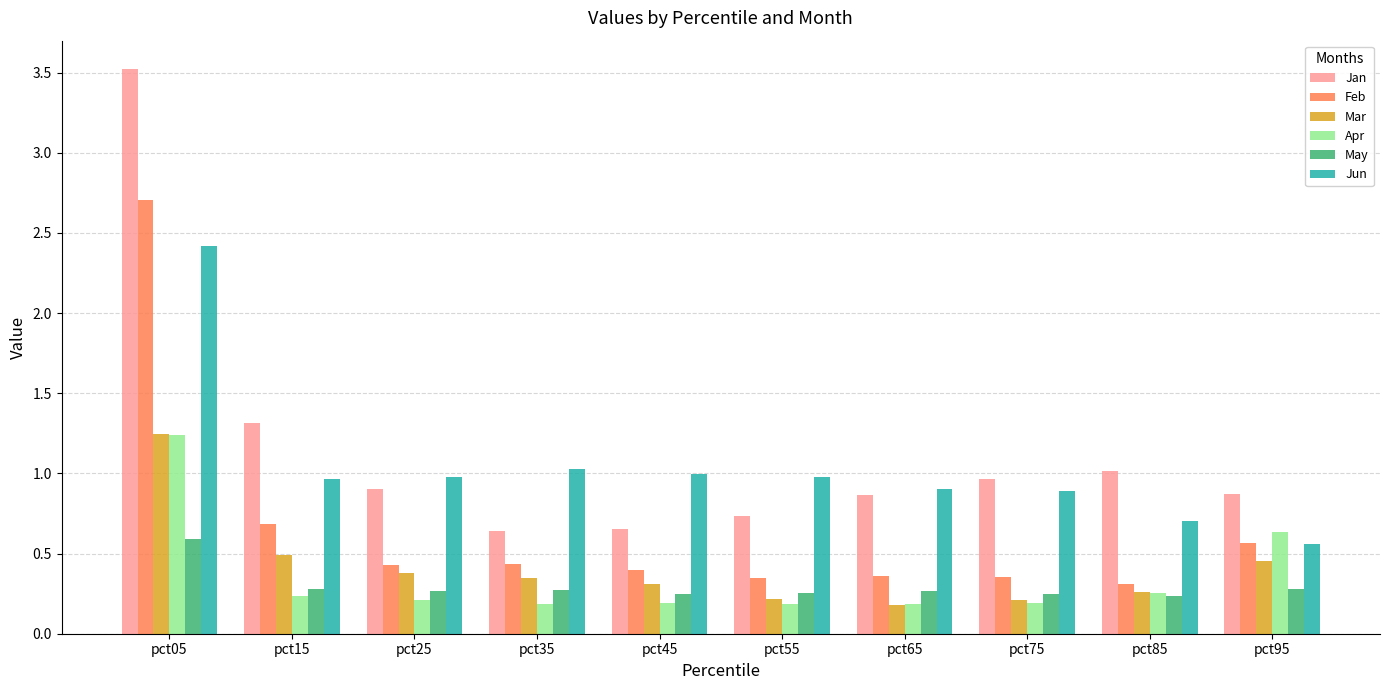

What is the average value of the Jan series?

1.1